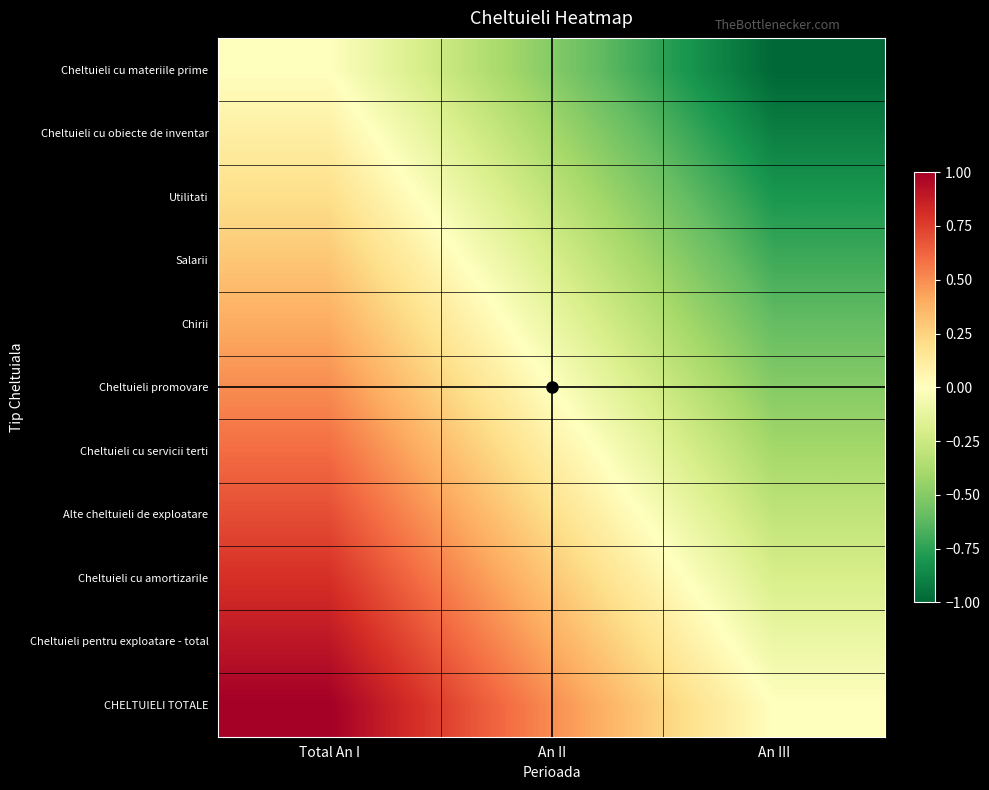

Reading left to right, list all the values displayed in this chart.

Cheltuieli cu materiile prime: Total An I=0.0	An II=-0.5	An III=-1.0
Cheltuieli cu obiecte de inventar: Total An I=0.1	An II=-0.4	An III=-0.9
Utilitati: Total An I=0.2	An II=-0.3	An III=-0.8
Salarii: Total An I=0.3	An II=-0.2	An III=-0.7
Chirii: Total An I=0.4	An II=-0.1	An III=-0.6
Cheltuieli promovare: Total An I=0.5	An II=0.0	An III=-0.5
Cheltuieli cu servicii terti: Total An I=0.6	An II=0.1	An III=-0.4
Alte cheltuieli de exploatare: Total An I=0.7	An II=0.2	An III=-0.3
Cheltuieli cu amortizarile: Total An I=0.8	An II=0.3	An III=-0.2
Cheltuieli pentru exploatare - total: Total An I=0.9	An II=0.4	An III=-0.1
CHELTUIELI TOTALE: Total An I=1.0	An II=0.5	An III=0.0